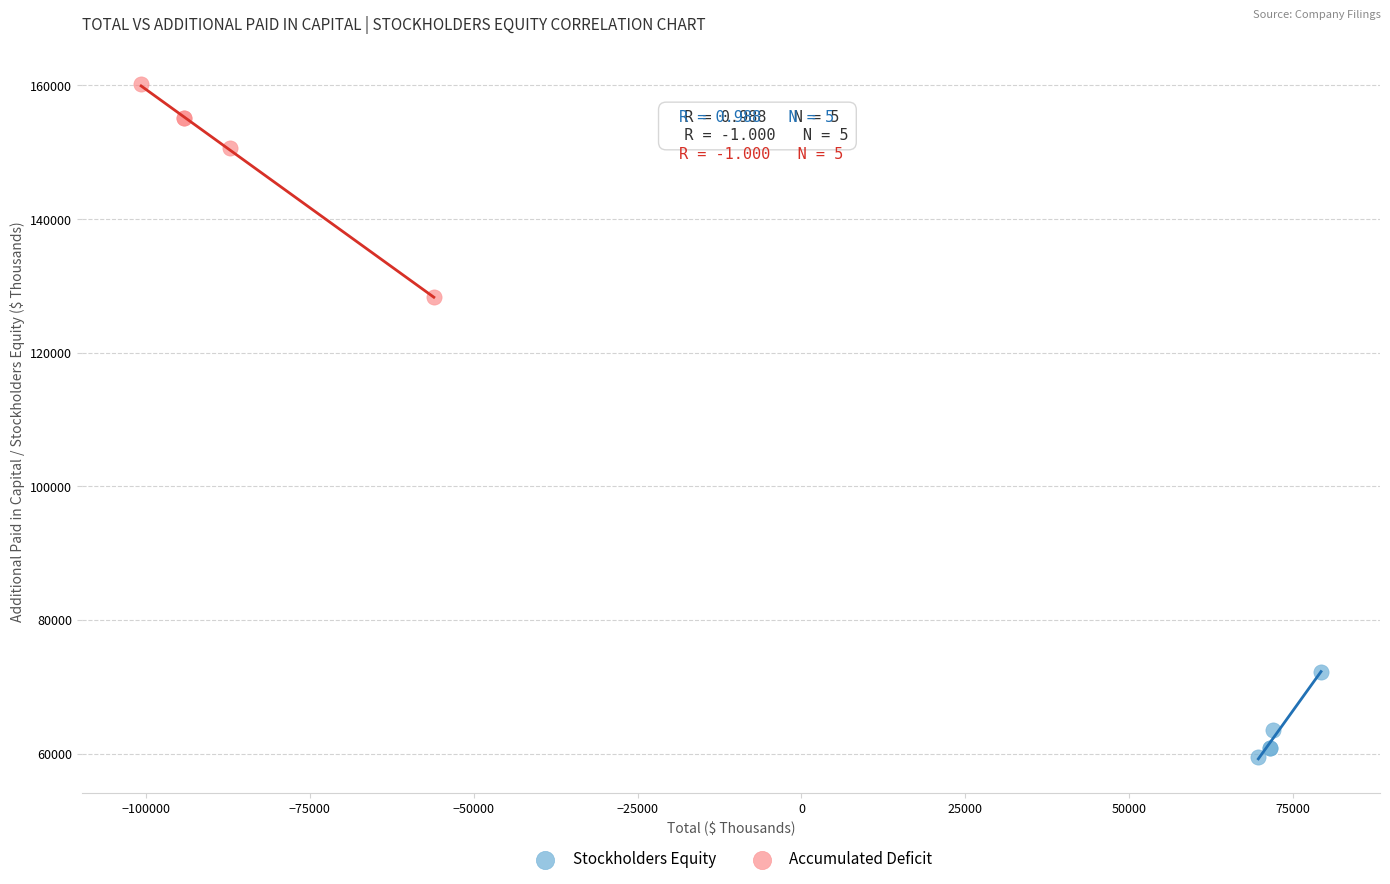

Which series contains the highest Y value?

Accumulated Deficit